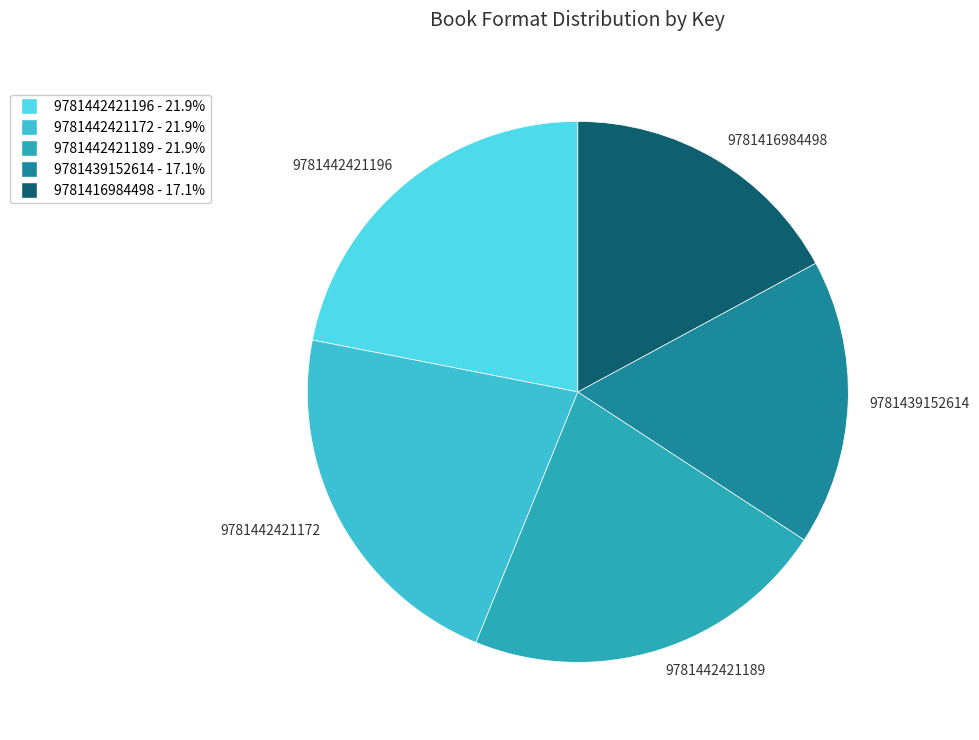

Approximately how many times larger is the value at 9781416984498 compared to 9781442421196?

0.8